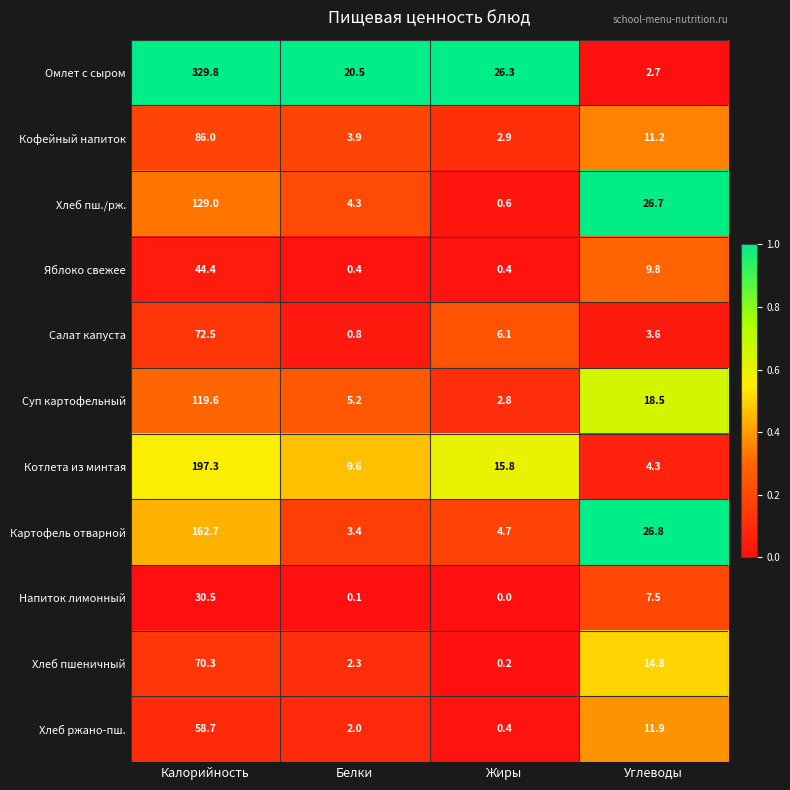

How many categories are shown in the chart?

4